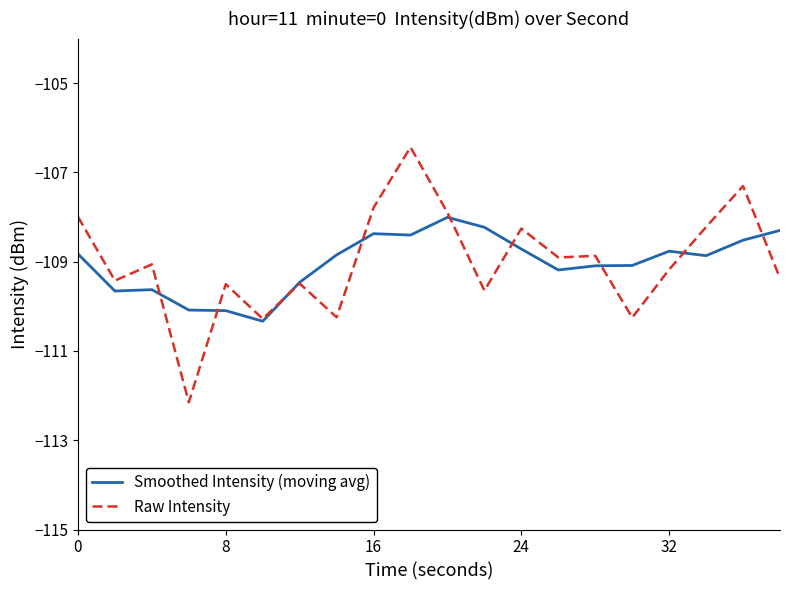

List the series in order of their peak value, highest first.

Raw Intensity, Smoothed Intensity (moving avg)